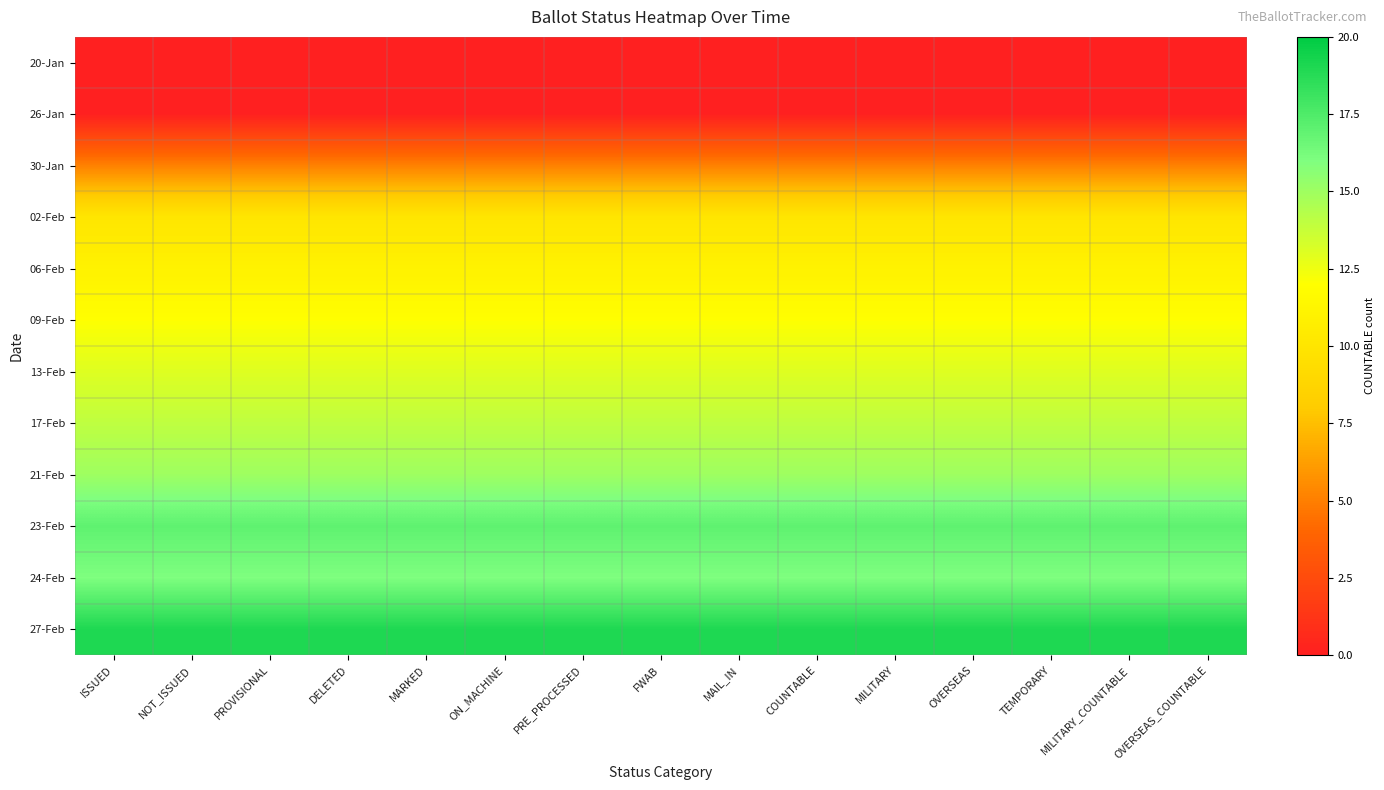

List the series in order of their peak value, lowest first.

20-Jan, 26-Jan, 30-Jan, 02-Feb, 06-Feb, 09-Feb, 13-Feb, 17-Feb, 21-Feb, 24-Feb, 23-Feb, 27-Feb